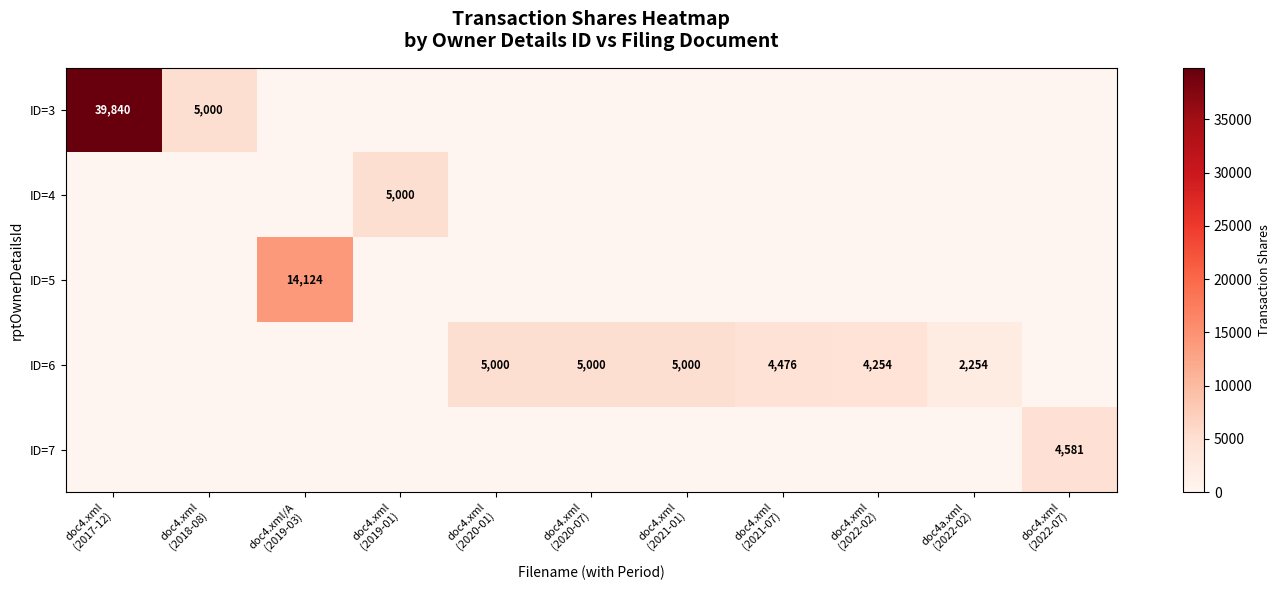

True or false: ID=5 has a value of -5141 at doc4a.xml (2022-02).

False